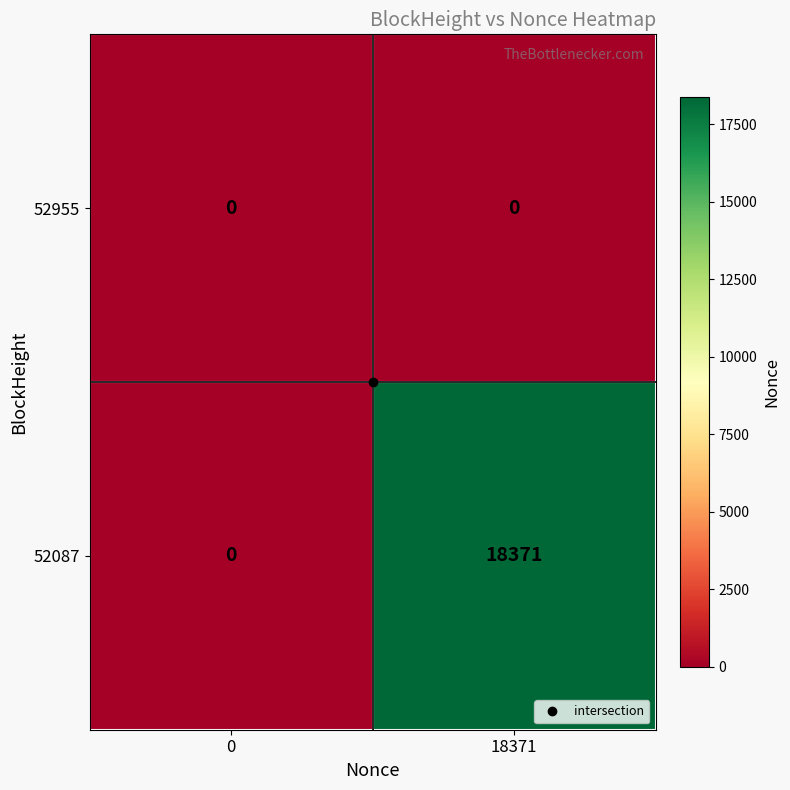

List the series in order of their overall mean, lowest first.

52955, 52087